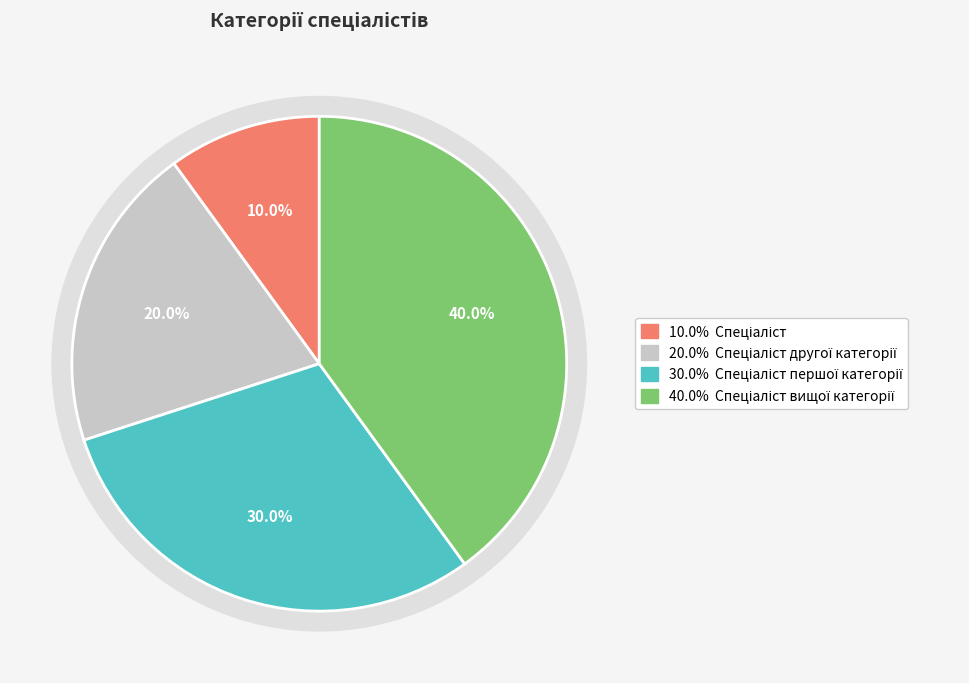

Combined, do Спеціаліст and Спеціаліст вищої категорії account for over 50%?

No